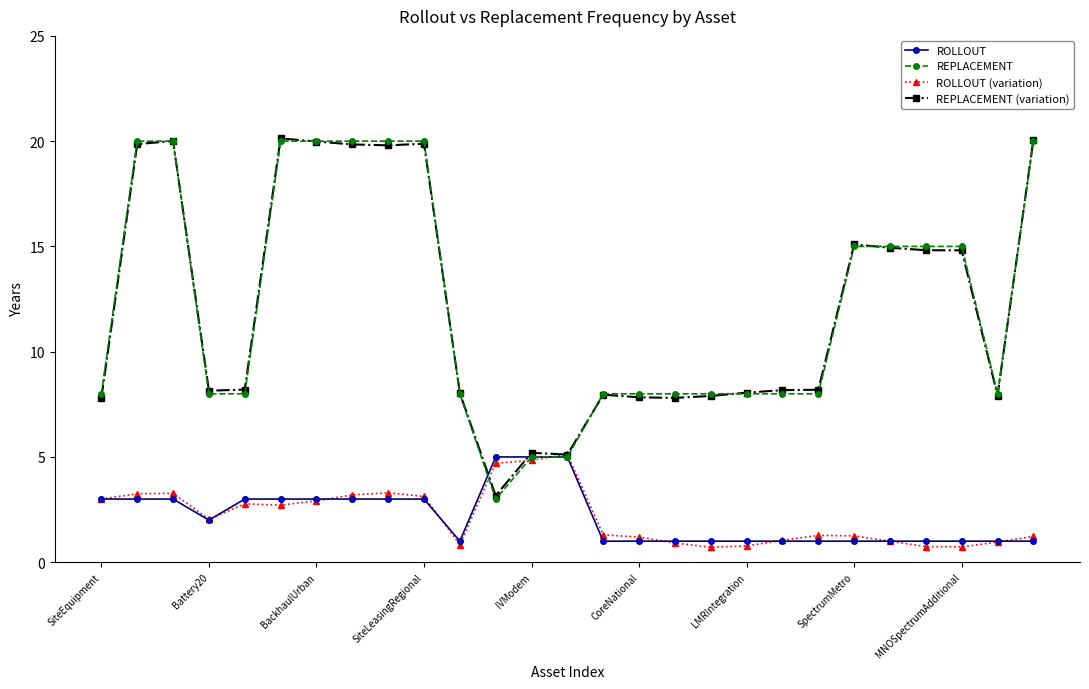

What is the greatest value displayed?

20.1